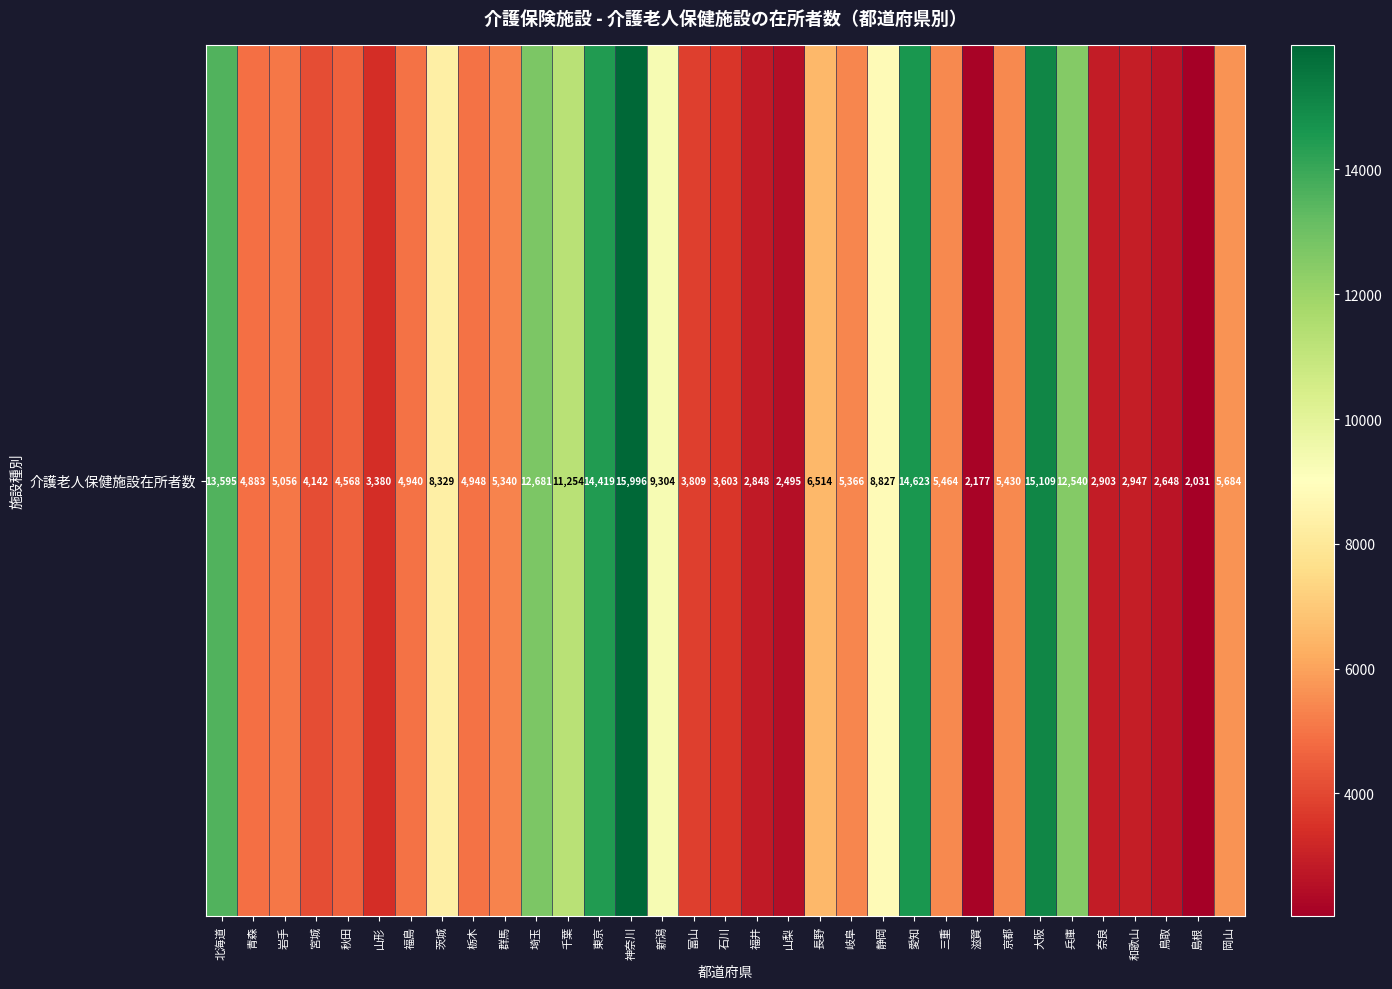

What is the maximum value shown in the chart?

15996